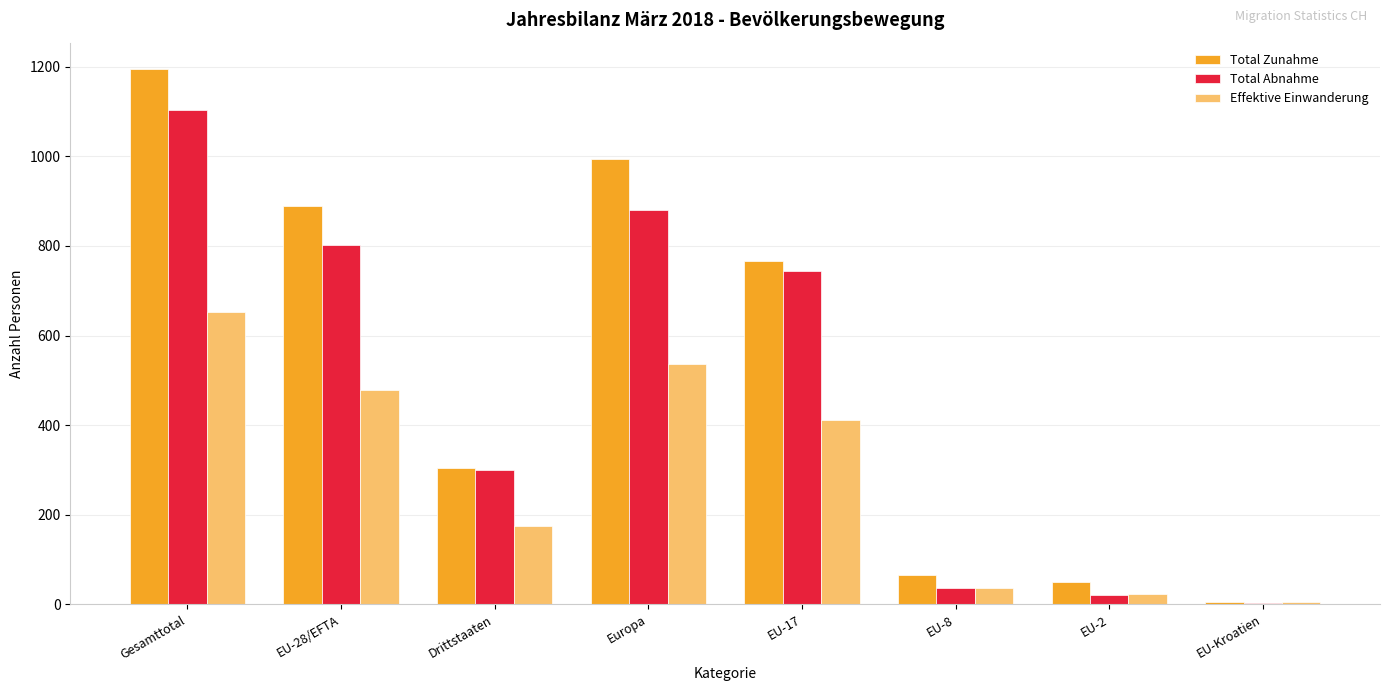

Which label corresponds to the largest value in the chart?

Gesamttotal